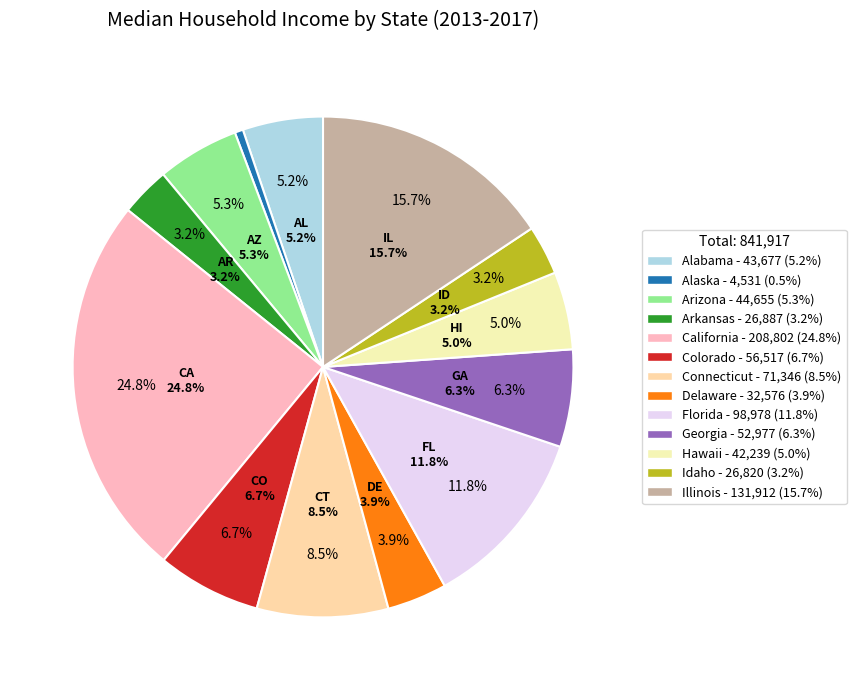

Is there a majority slice in this chart?

No